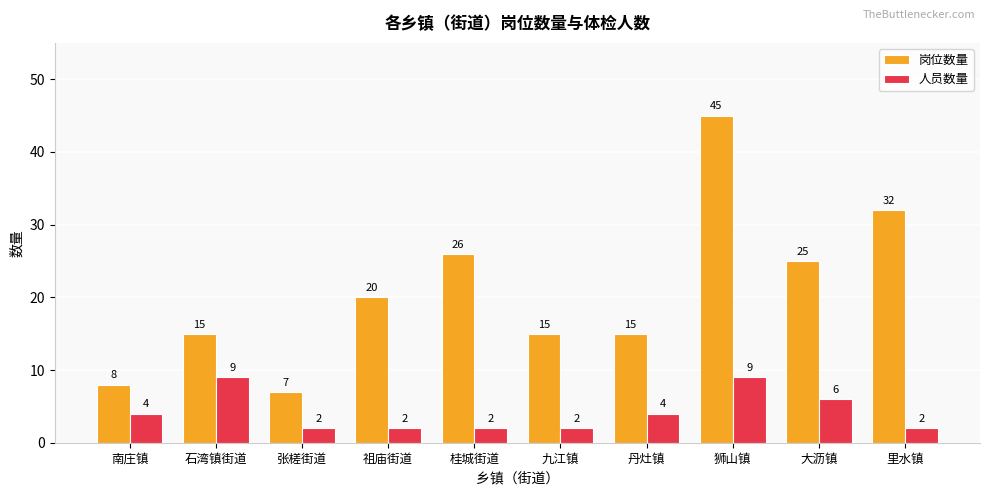

What are all the series names shown in the legend?

岗位数量, 人员数量